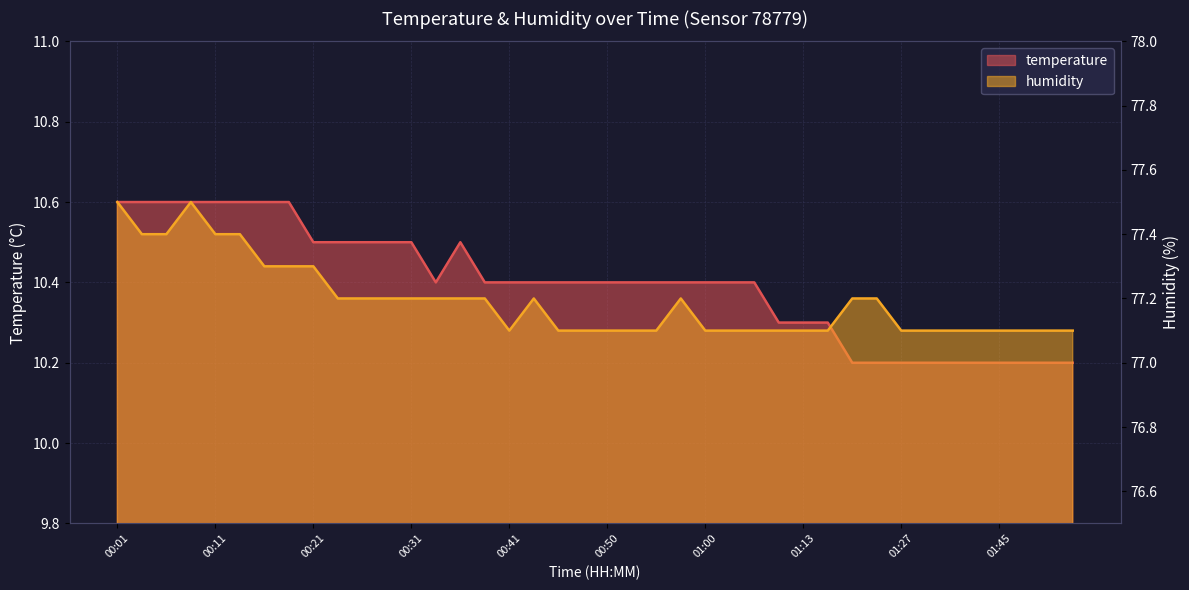

At how many categories does at least one series exceed 43?

40